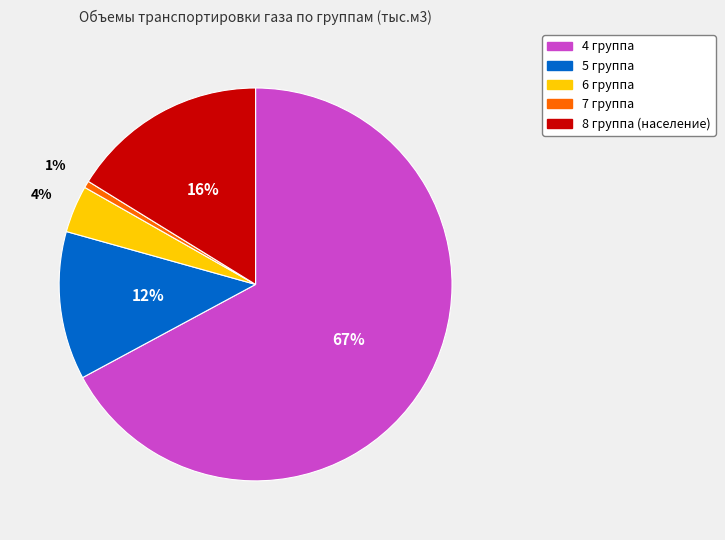

Combined, do 7 группа and 4 группа account for over 50%?

Yes